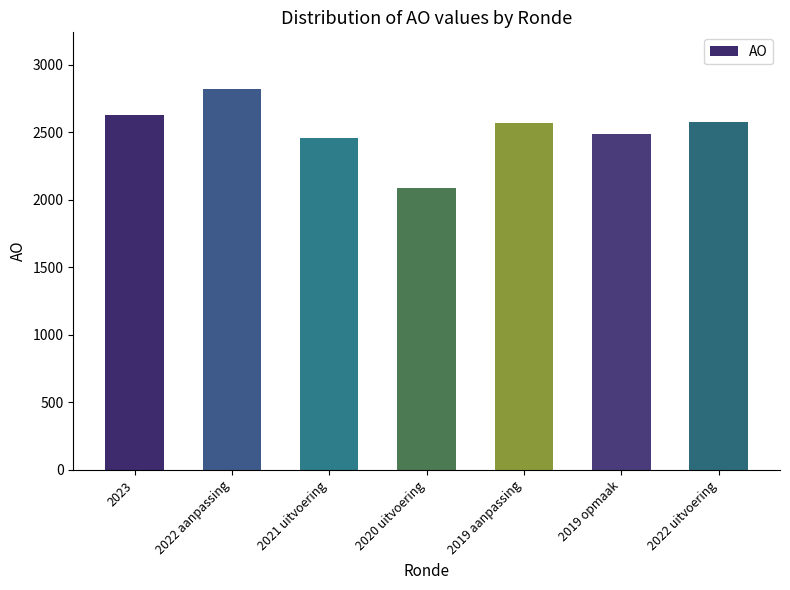

How many categories are shown in the chart?

7